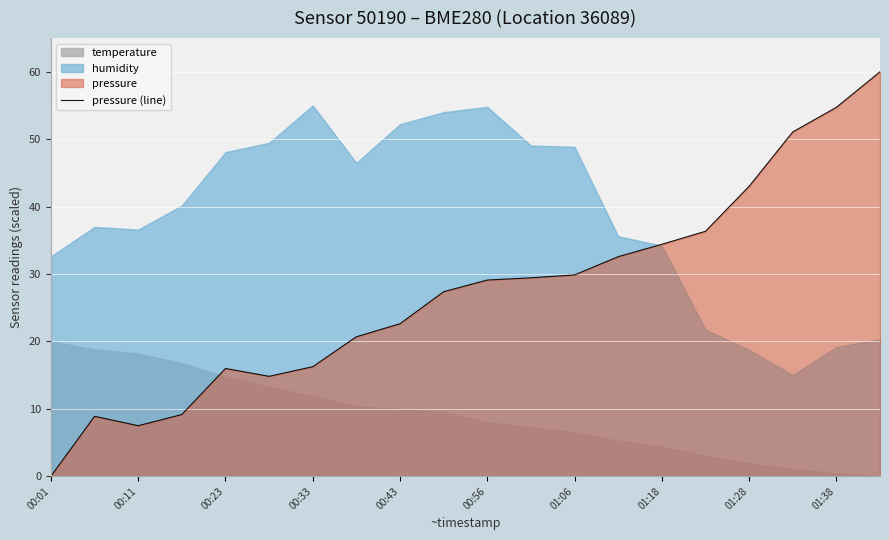

Is it true that pressure (line) equals 52.4 at 01:18?

False